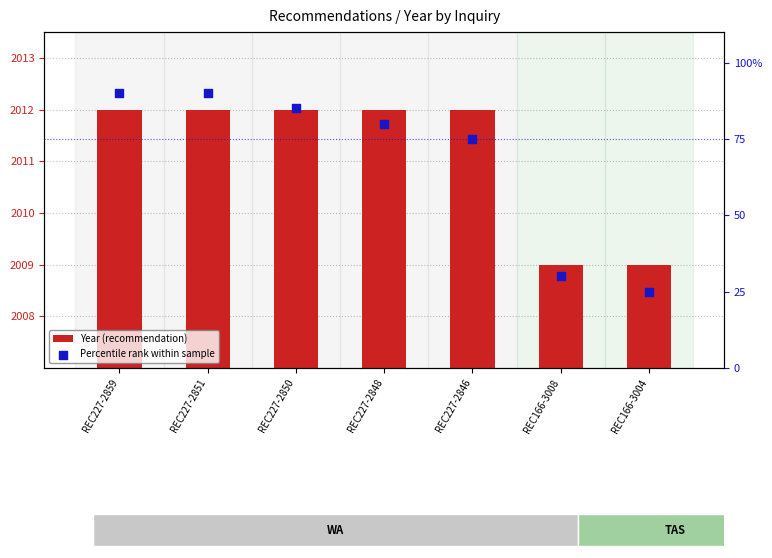

Which series reaches the minimum Y coordinate?

Percentile rank within sample